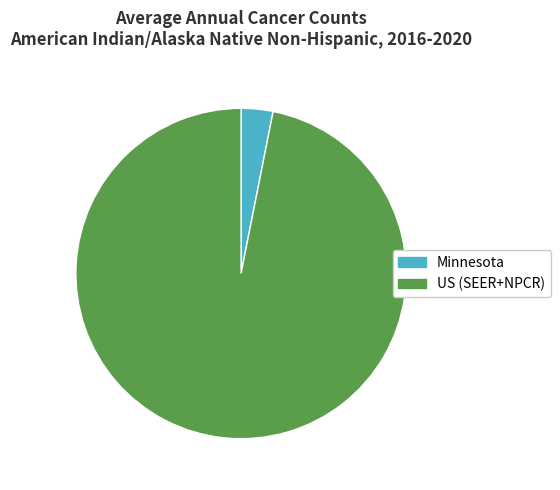

Between US (SEER+NPCR) and Minnesota, which is larger?

US (SEER+NPCR)